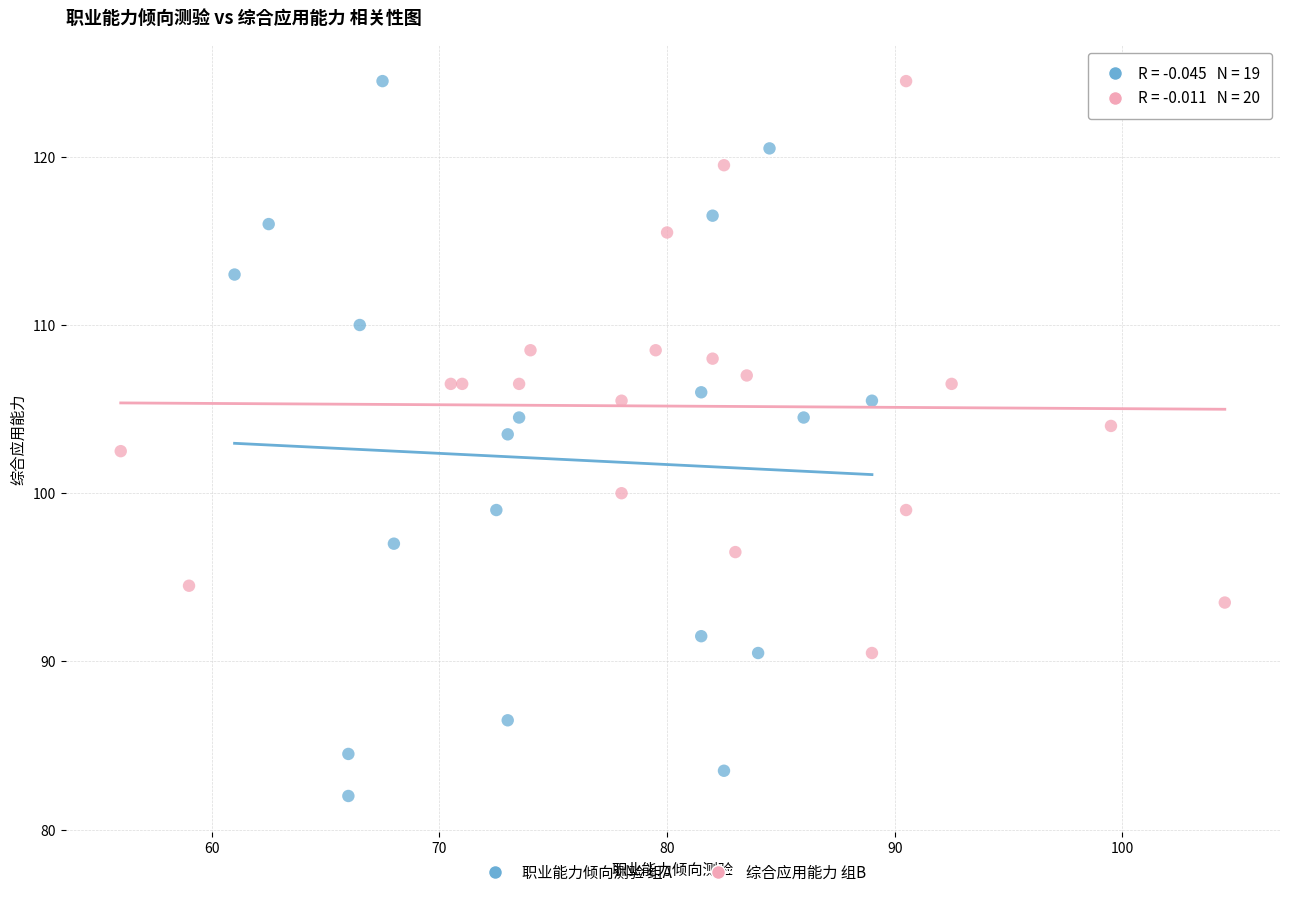

Which series reaches the minimum Y coordinate?

职业能力倾向测验 组A